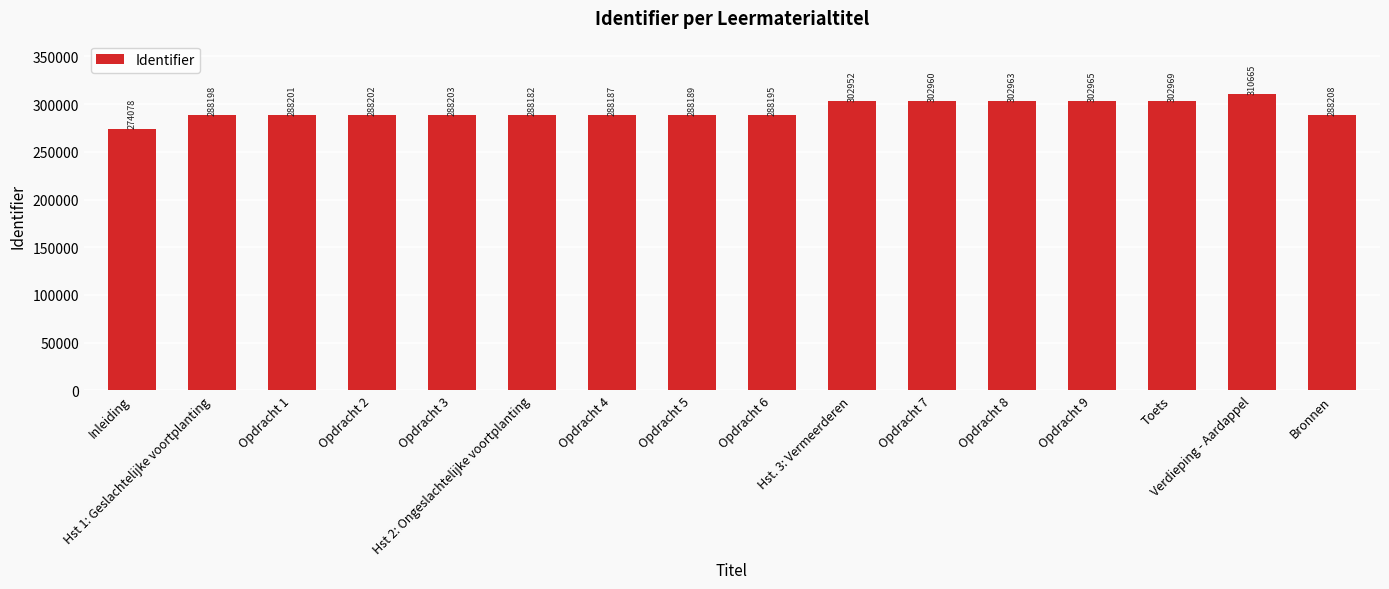

What is the smallest value displayed?

274078